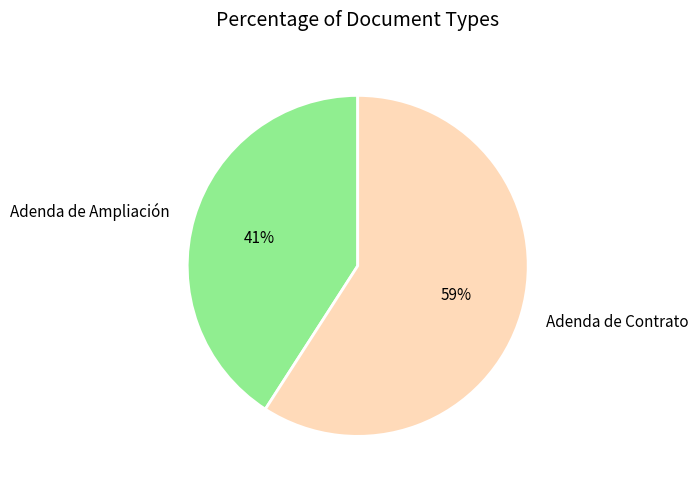

Combined, do Adenda de Contrato and Adenda de Ampliación account for over 50%?

Yes